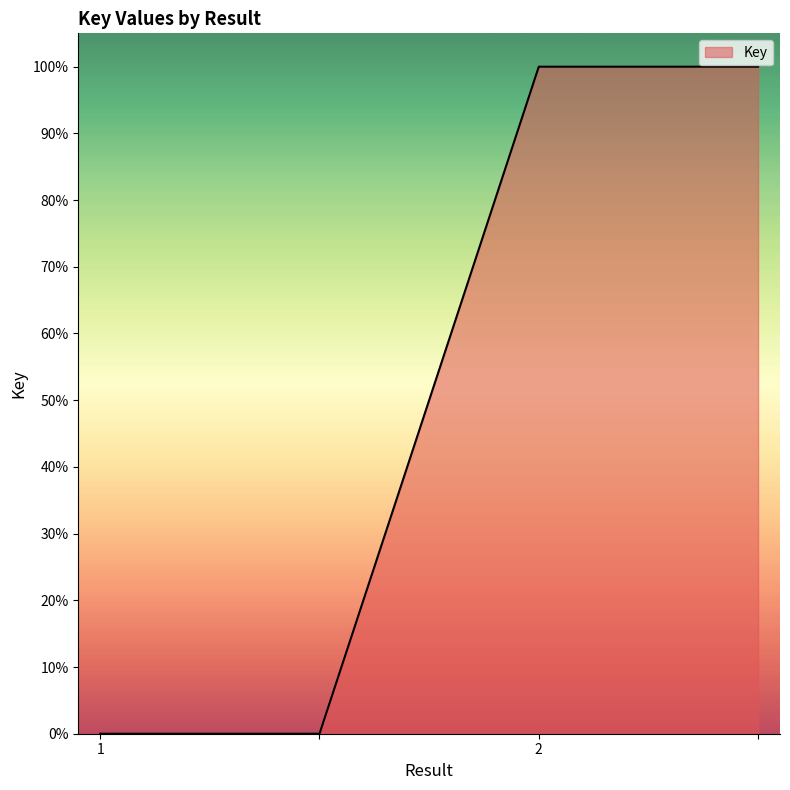

What is the difference between the second highest and minimum values?

100